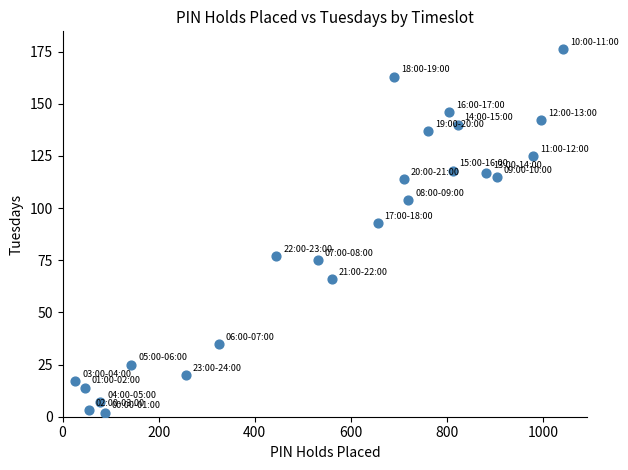

What Y value in the scatter plot is closest to 89?

93